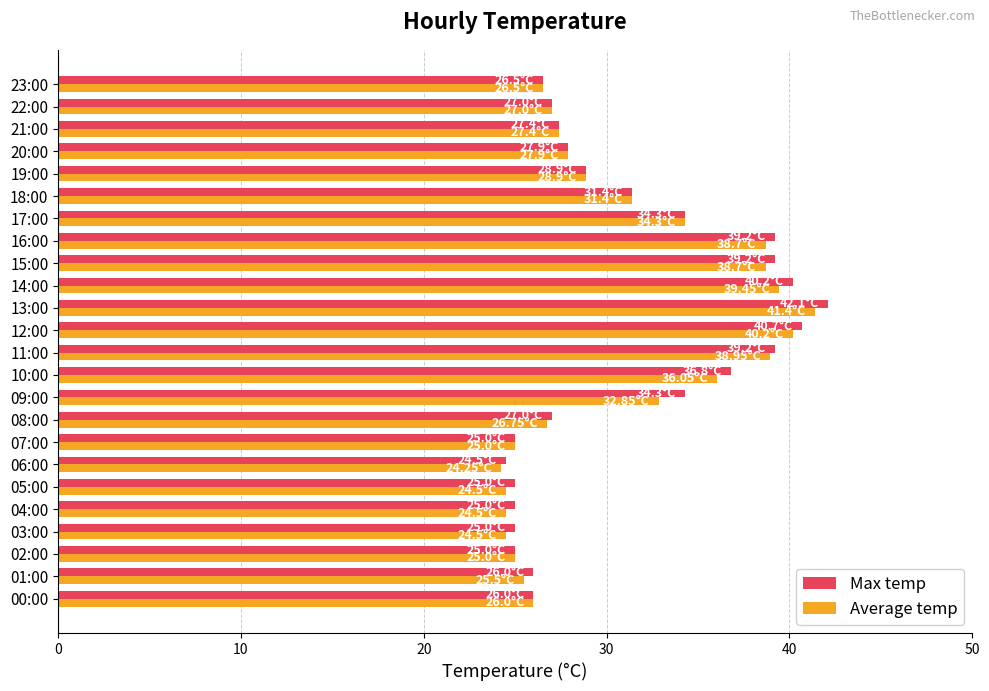

What is the average value of the Max temp series?

31.0